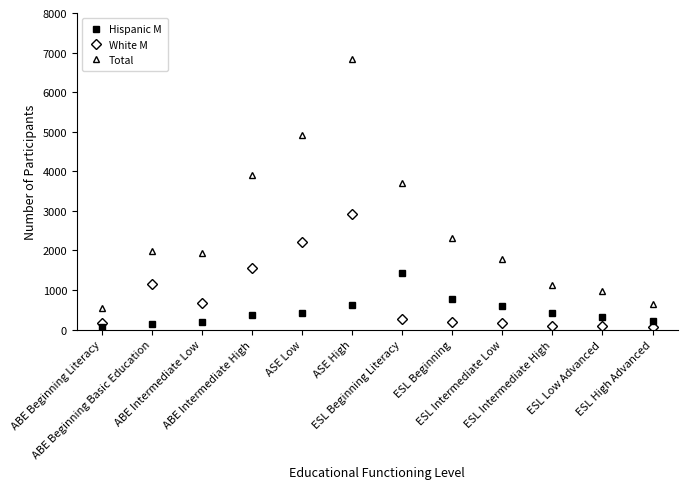

Does the chart have visible grid lines?

No